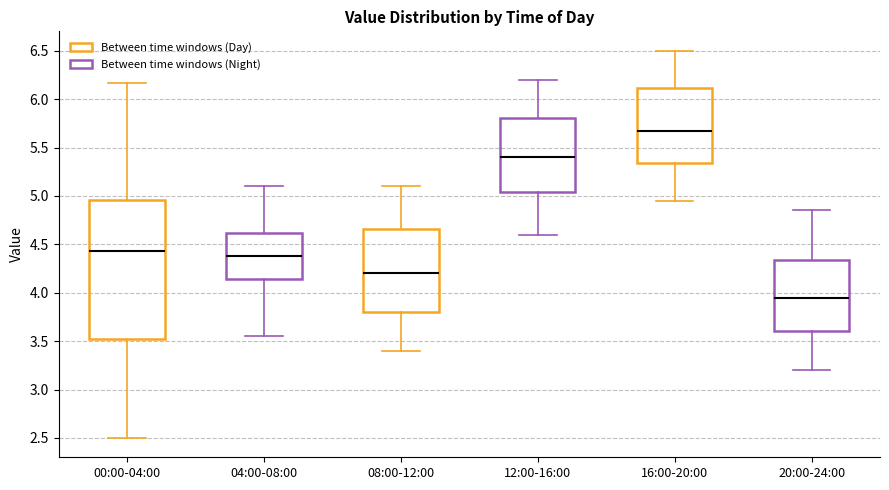

Which box is the tallest, from its lower edge to its upper edge?

00:00-04:00